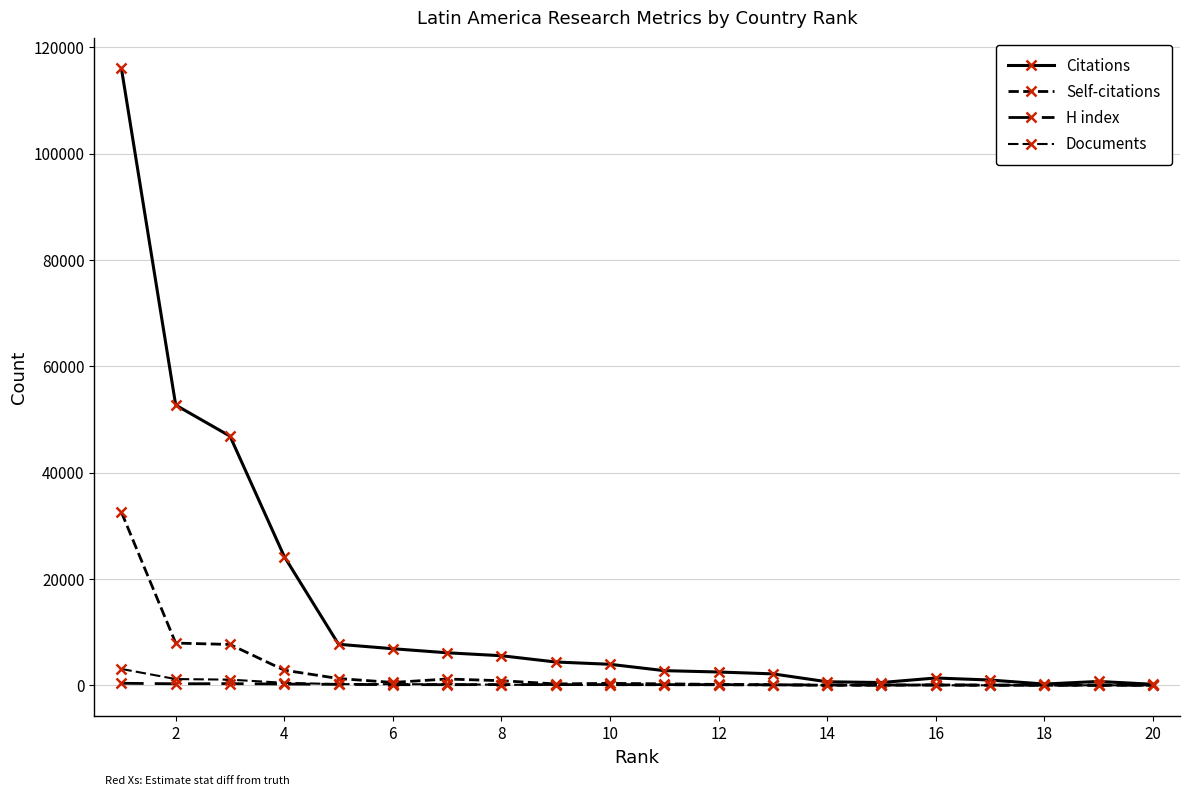

How many lines are shown in the chart?

4